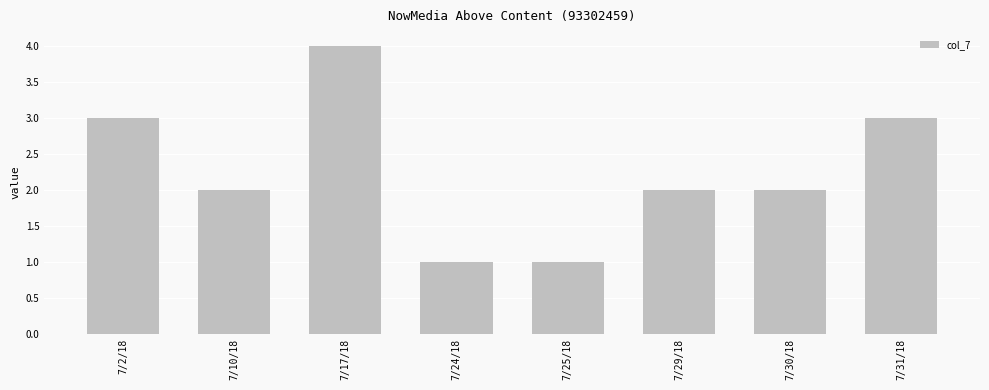

What is the average value?

2